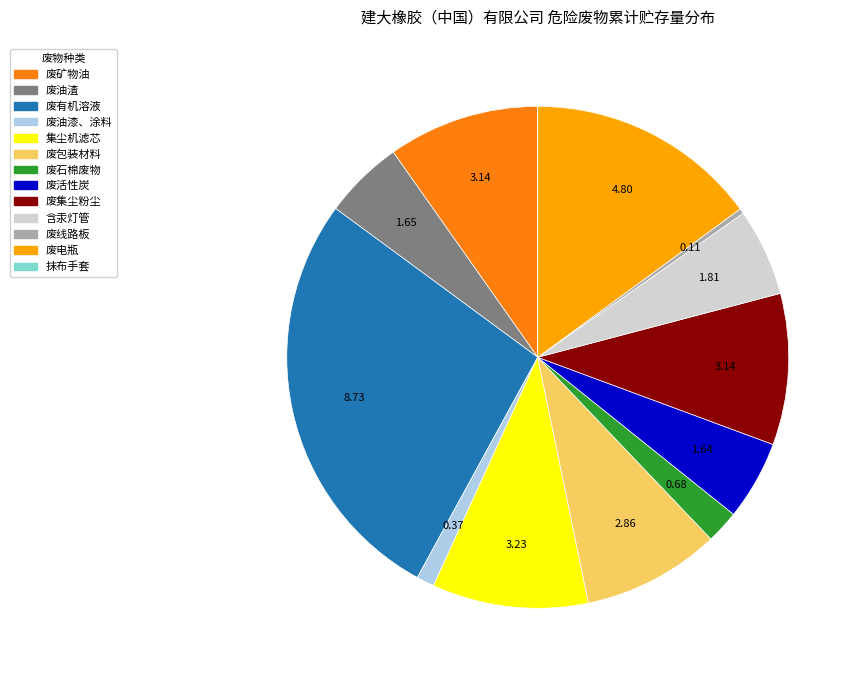

What is the largest slice in the pie chart?

废有机溶液